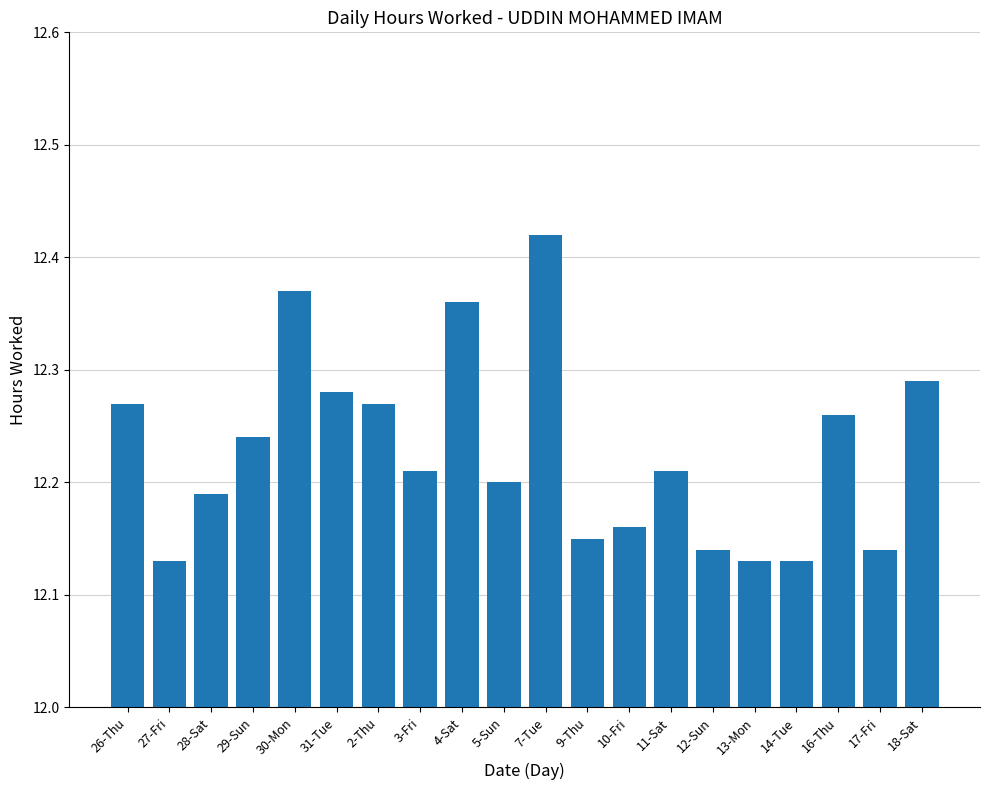

Which category has the highest value across all series?

7-Tue